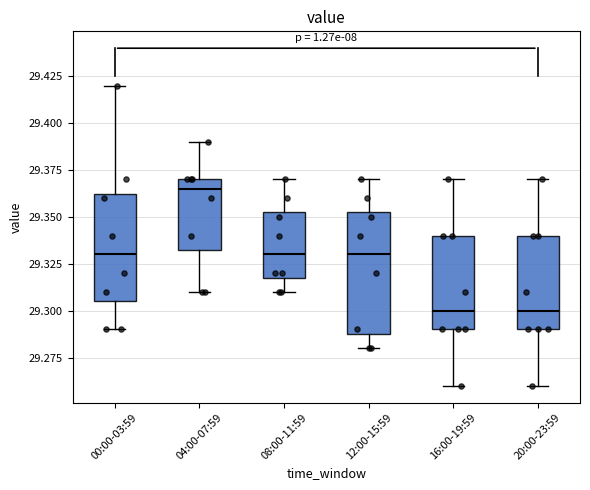

Which box is the tallest, from its lower edge to its upper edge?

12:00-15:59